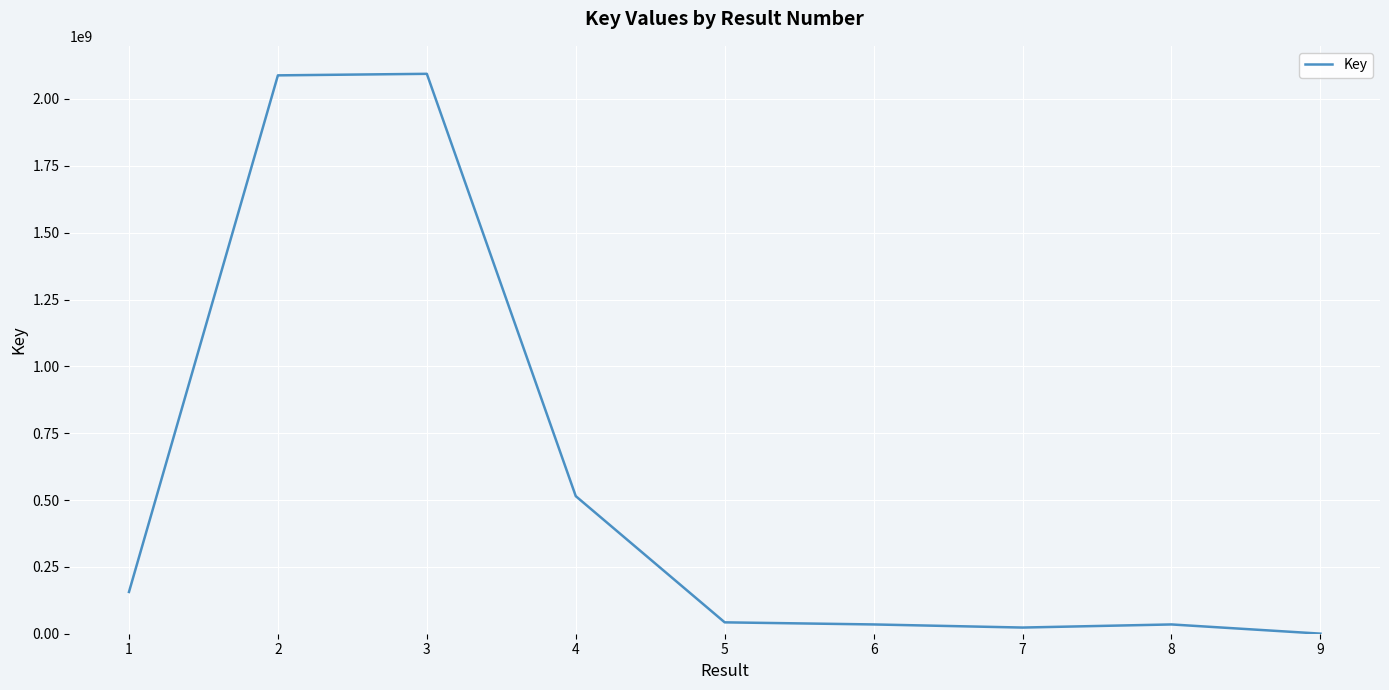

What is the maximum value shown in the chart?

2094108845